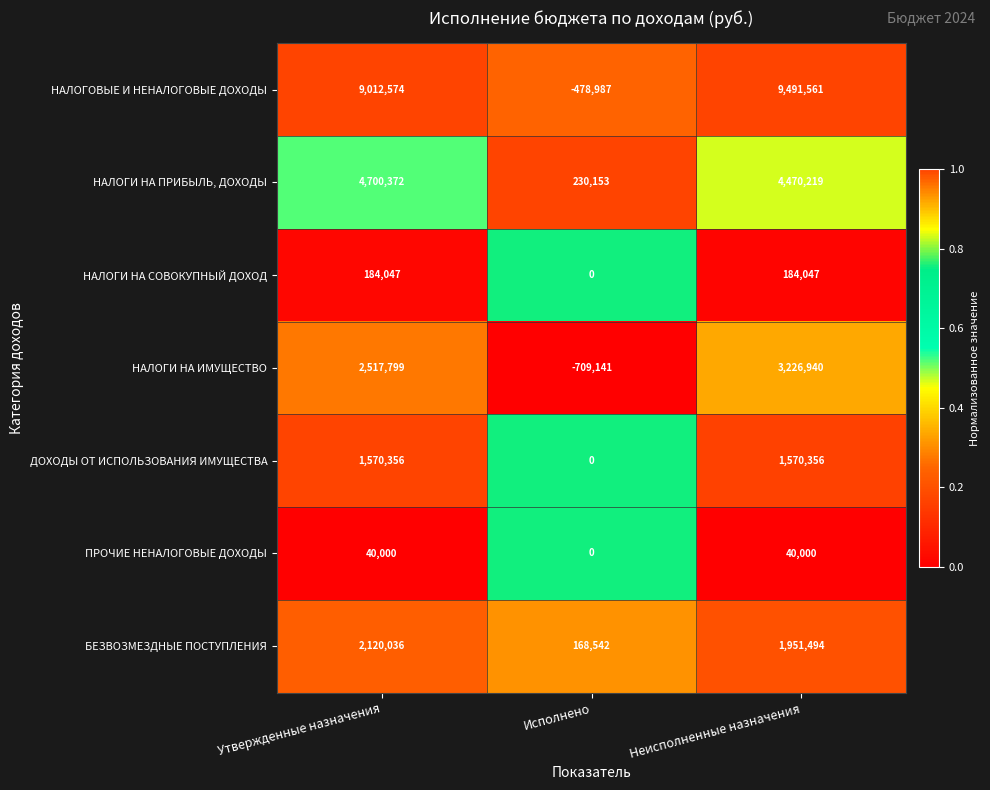

Count the ПРОЧИЕ НЕНАЛОГОВЫЕ ДОХОДЫ values in the range 0 to 40000.

3